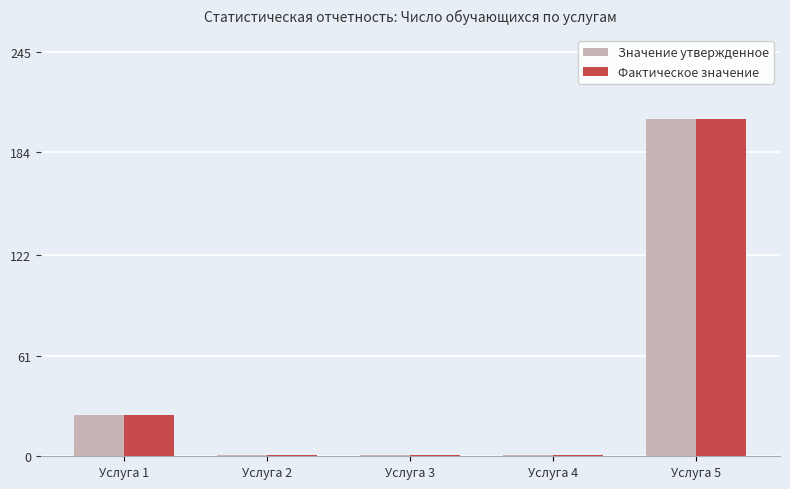

What is the total value across all series at Услуга 5?

408